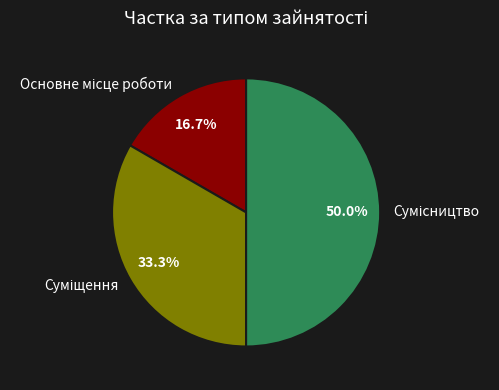

How many slices are in this pie chart?

3